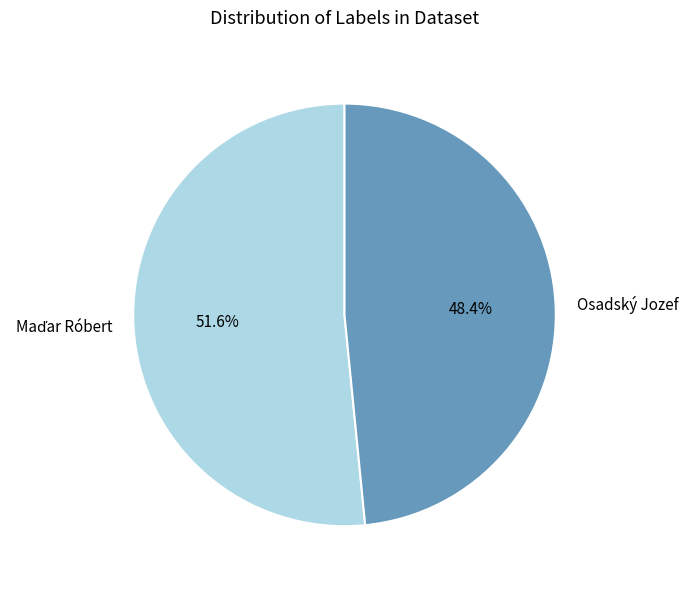

Is there a majority slice in this chart?

Yes